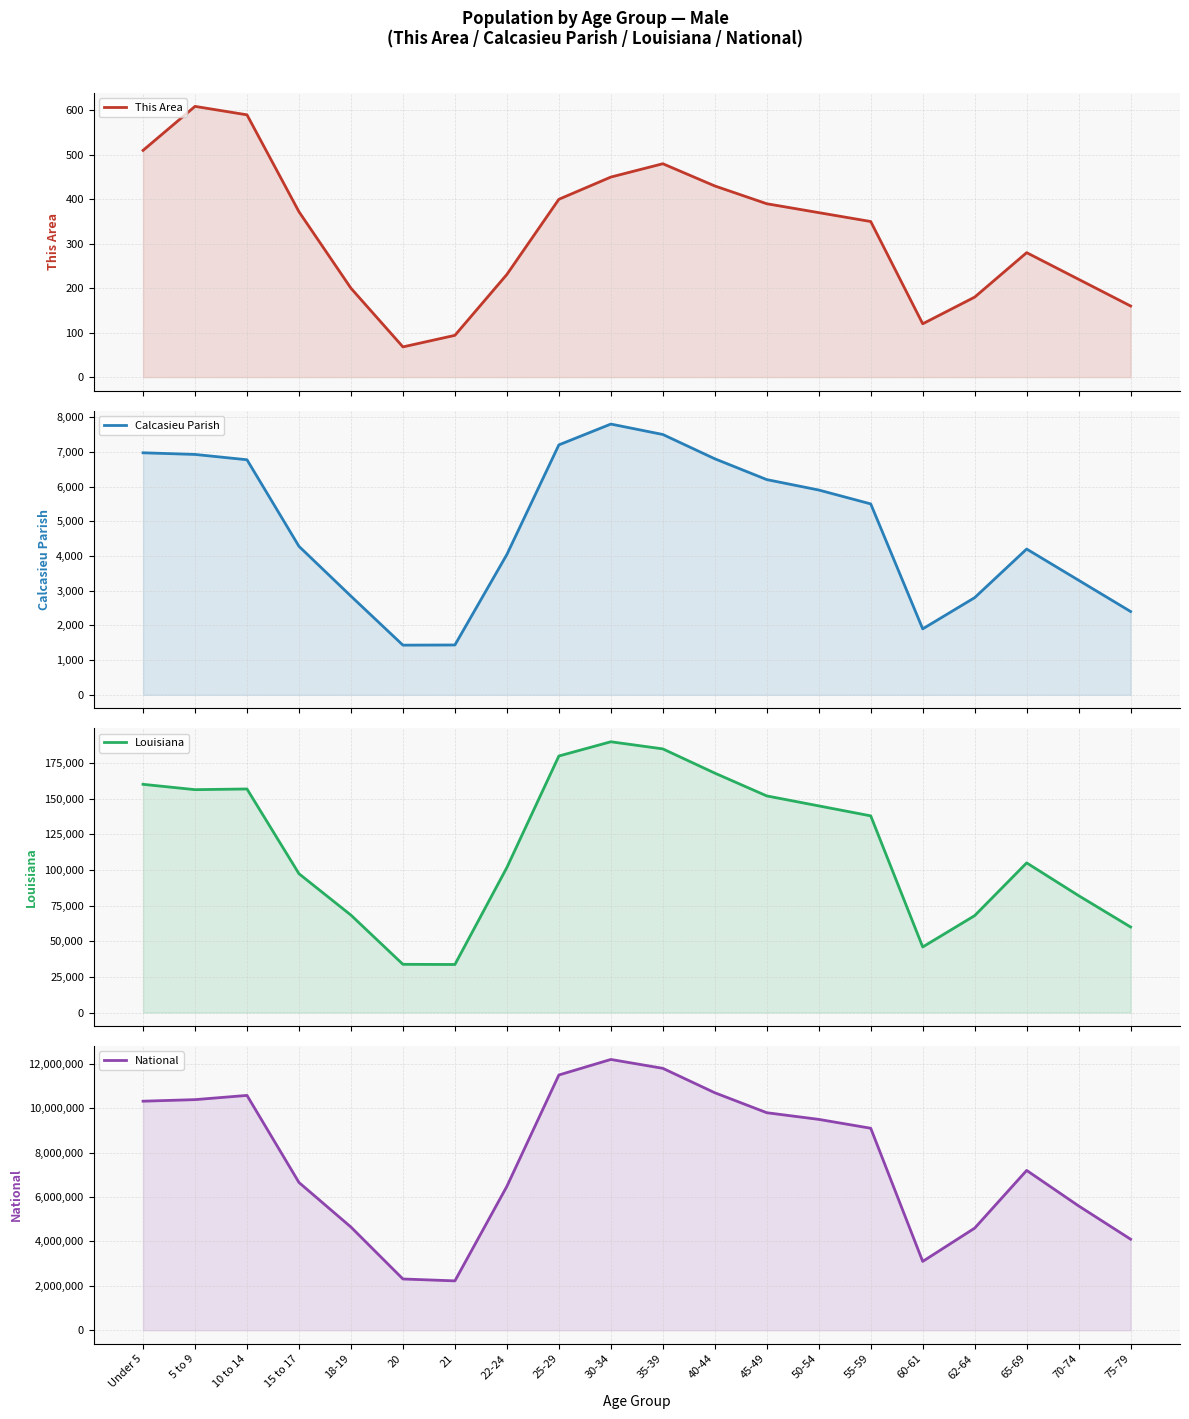

True or false: National has a value of 11024855 at 15 to 17.

False